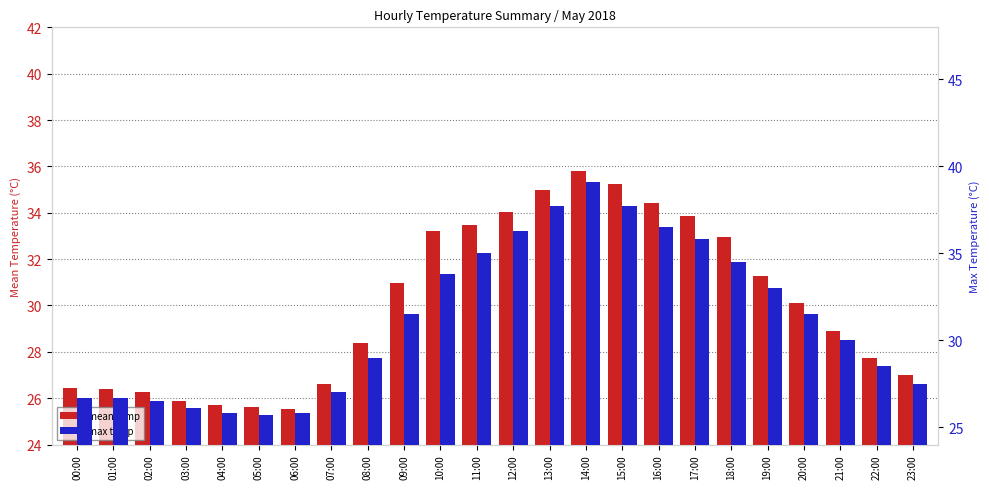

What is the sum of the mean temp values at 20:00 and 11:00?

63.6